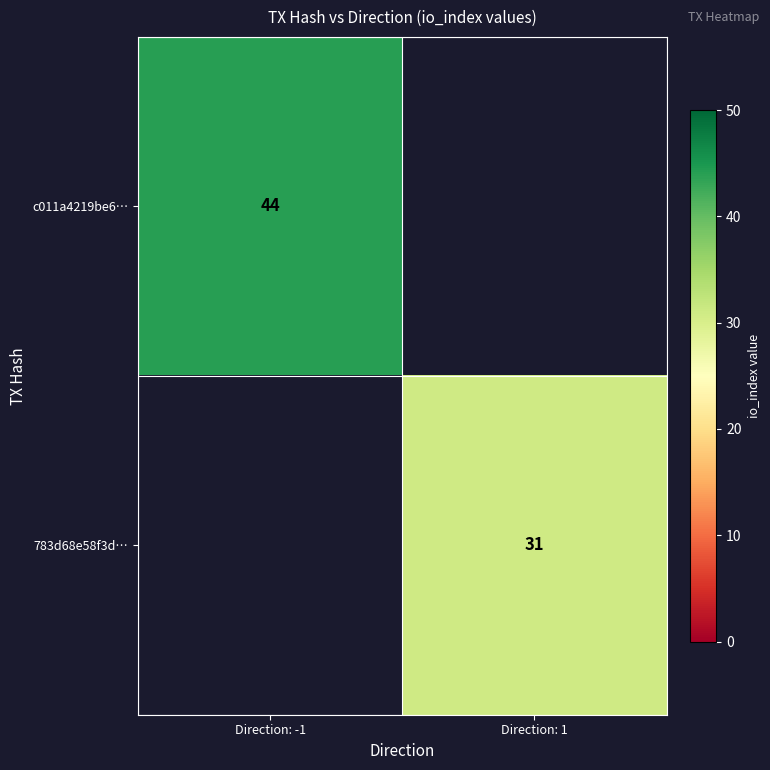

The 783d68e58f3d… series shows 31 at Direction: 1. True or false?

True